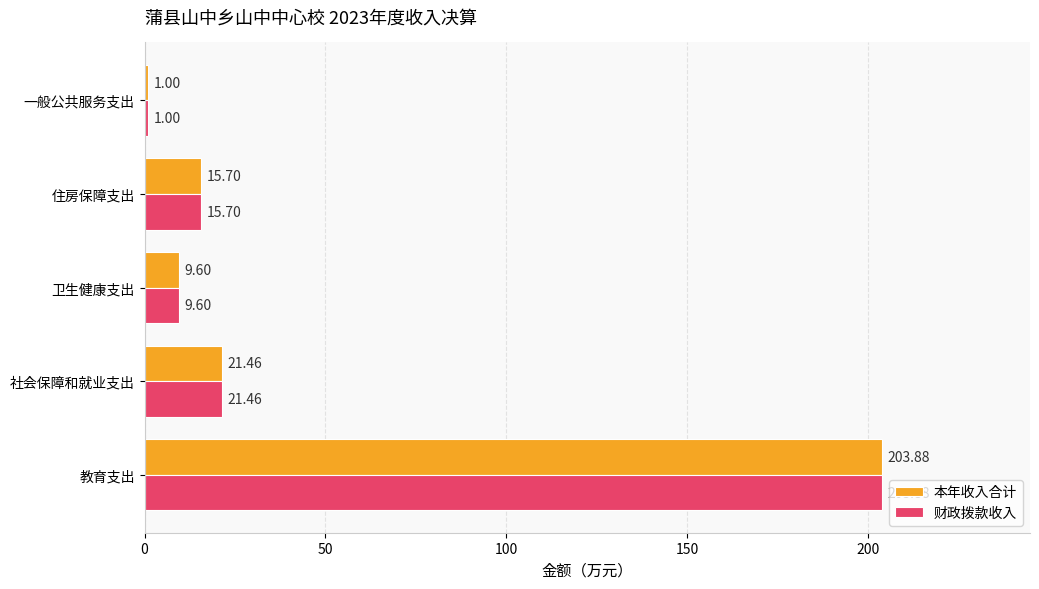

What is the sum of all 财政拨款收入 values?

251.6